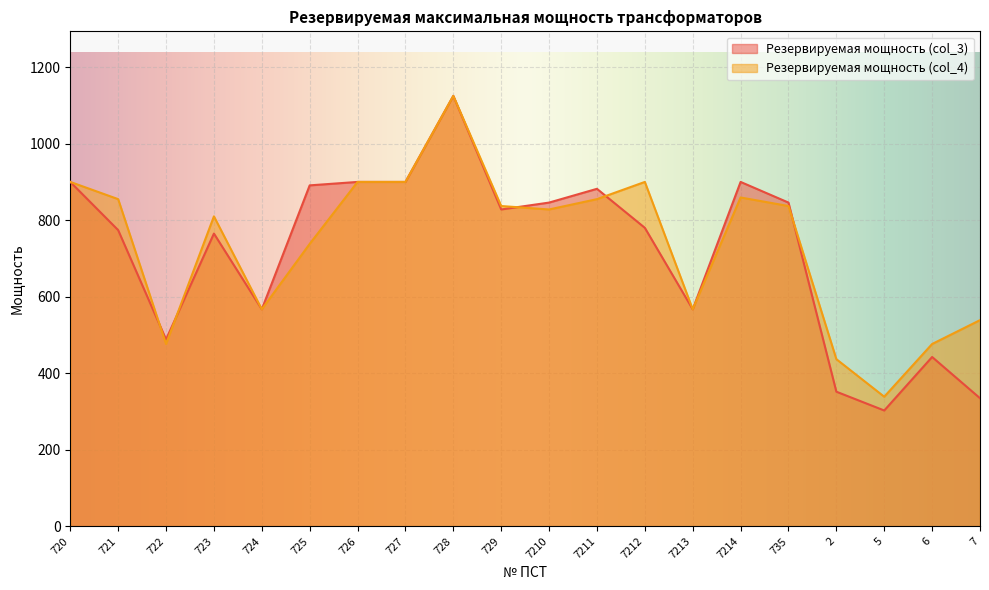

At how many categories does at least one series exceed 910?

1